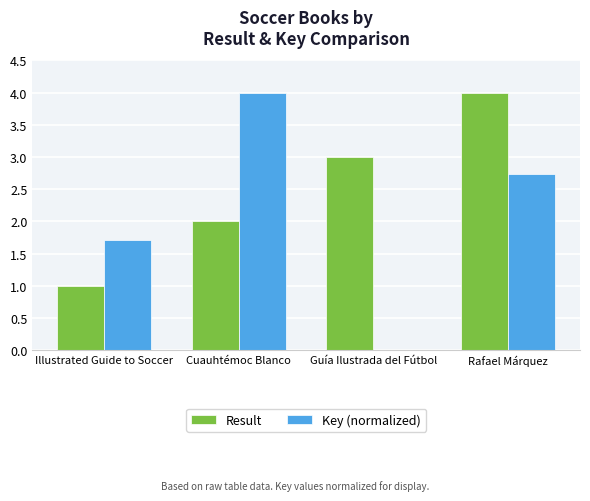

Which series changed the most between Illustrated Guide to Soccer and Cuauhtémoc Blanco?

Key (normalized)